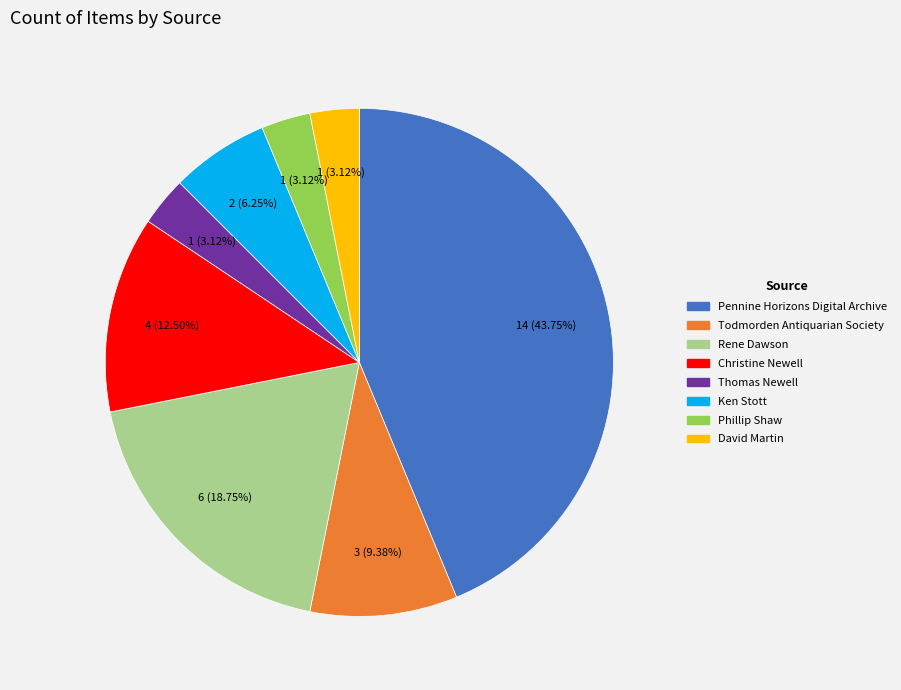

To the nearest percent, what is the combined percentage of Pennine Horizons Digital Archive and Christine Newell?

56%